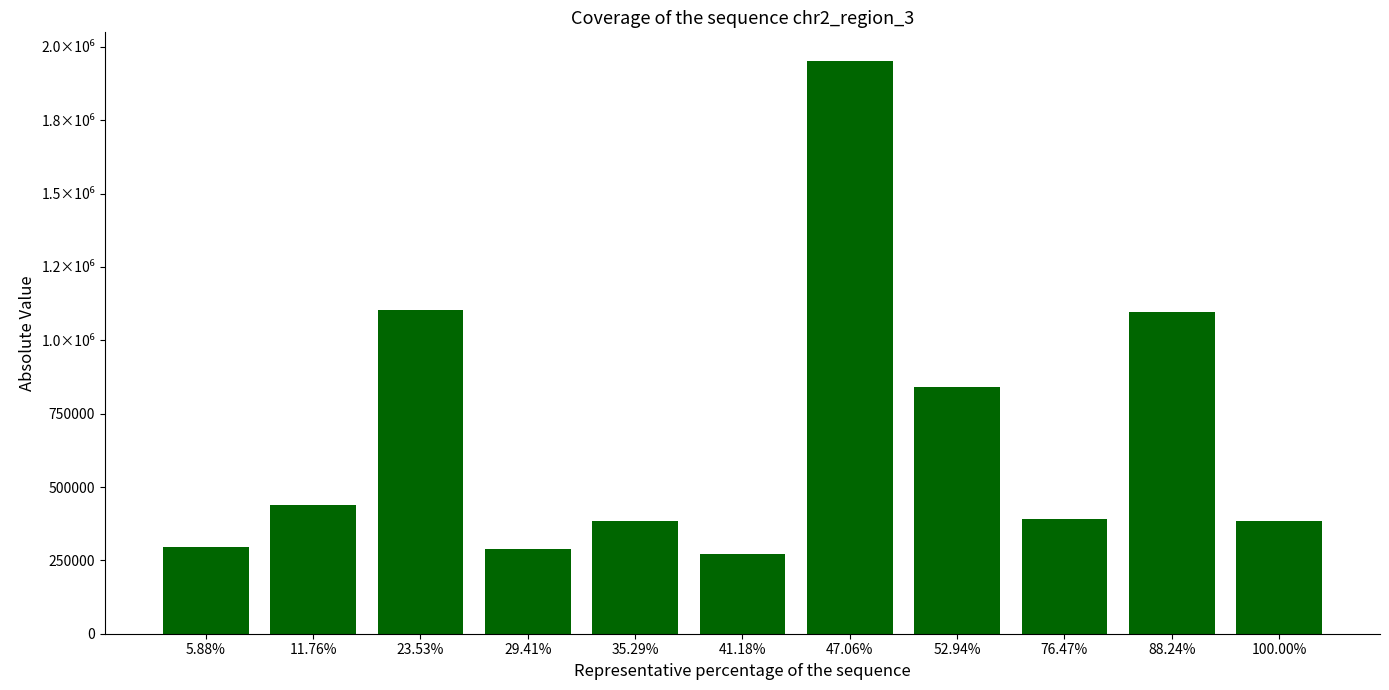

Are the bars horizontal?

No